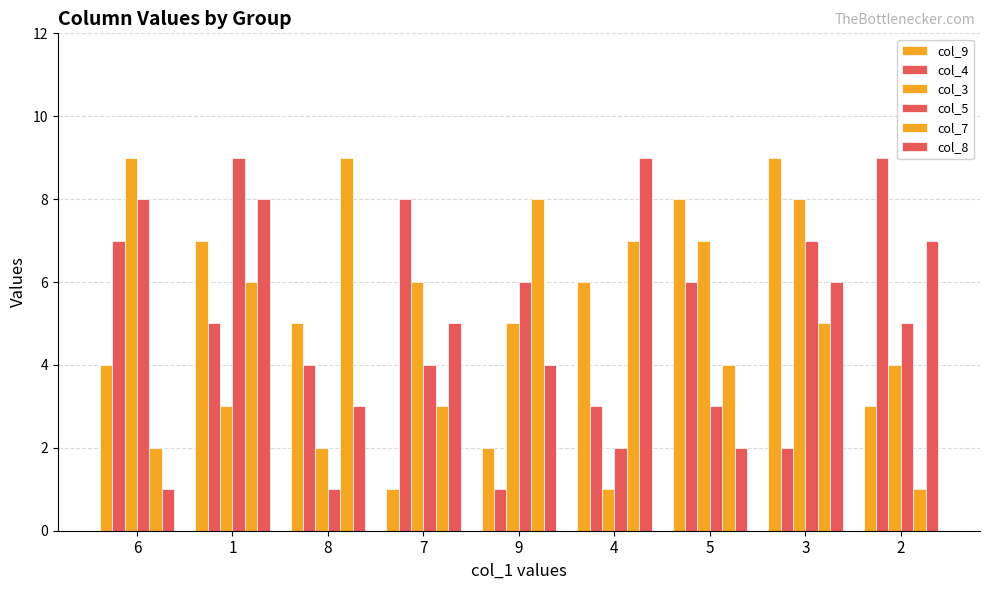

How many values in the col_7 series are below 5?

4